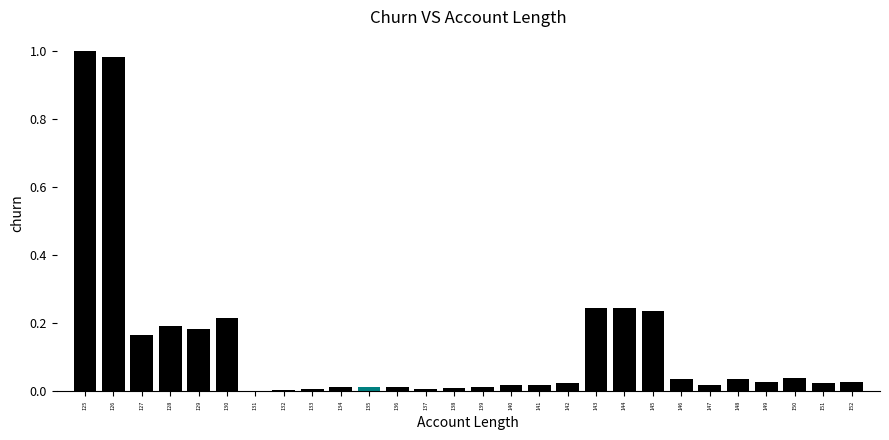

Which has a higher value, 148 or 145?

145